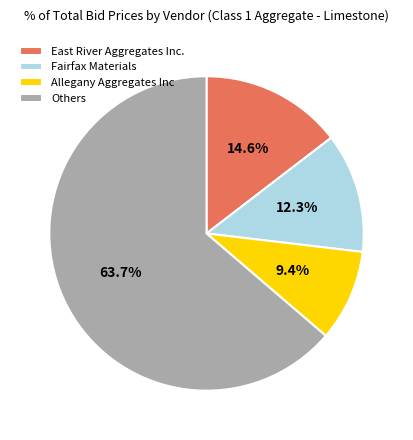

Between Allegany Aggregates Inc and Fairfax Materials, which is larger?

Fairfax Materials